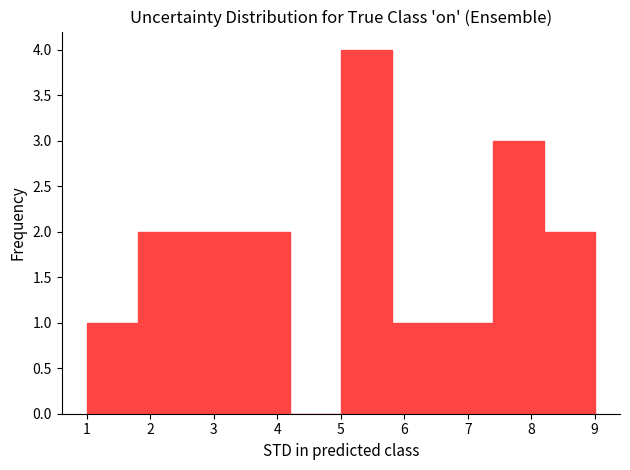

Reading left to right, transcribe this chart: for each bar, give the range it covers on the x-axis and its height. The values are not printed on the chart, so give them approximately, as read against the axis.

1.0 to 1.8: 1
1.8 to 2.6: 2
2.6 to 3.4: 2
3.4 to 4.2: 2
4.2 to 5.0: 0
5.0 to 5.8: 4
5.8 to 6.6: 1
6.6 to 7.4: 1
7.4 to 8.2: 3
8.2 to 9.0: 2